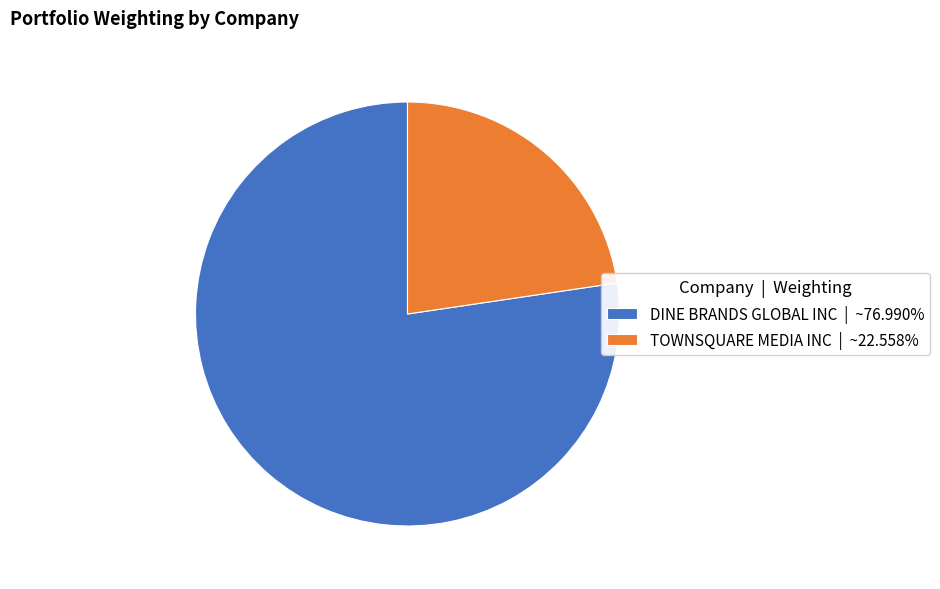

What is the ratio of the value at TOWNSQUARE MEDIA INC | ~22.558% to the value at DINE BRANDS GLOBAL INC | ~76.990%?

0.3